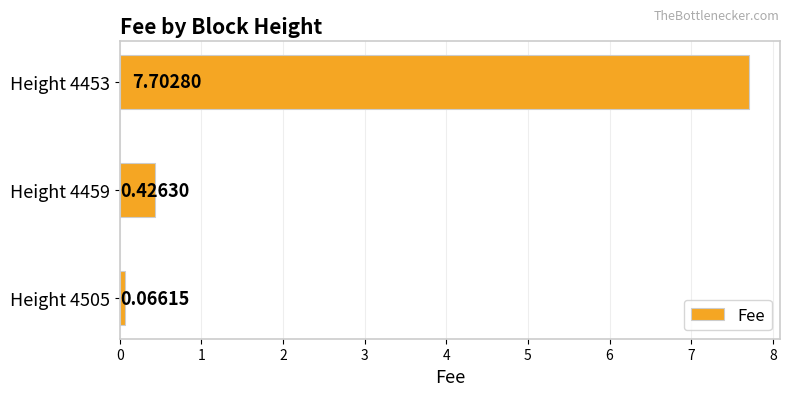

List the labels in order of value, smallest first.

Height 4505, Height 4459, Height 4453